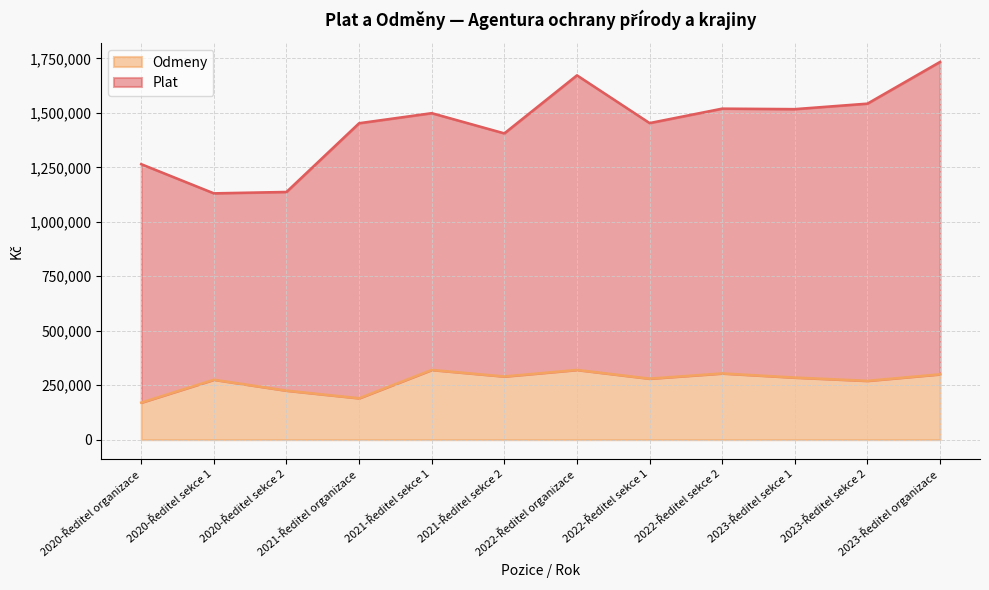

Reading left to right, extract all data points from this chart.

170000	275000	225000	190000	320000	290000	320000	280000	304000	285000	270000	300000